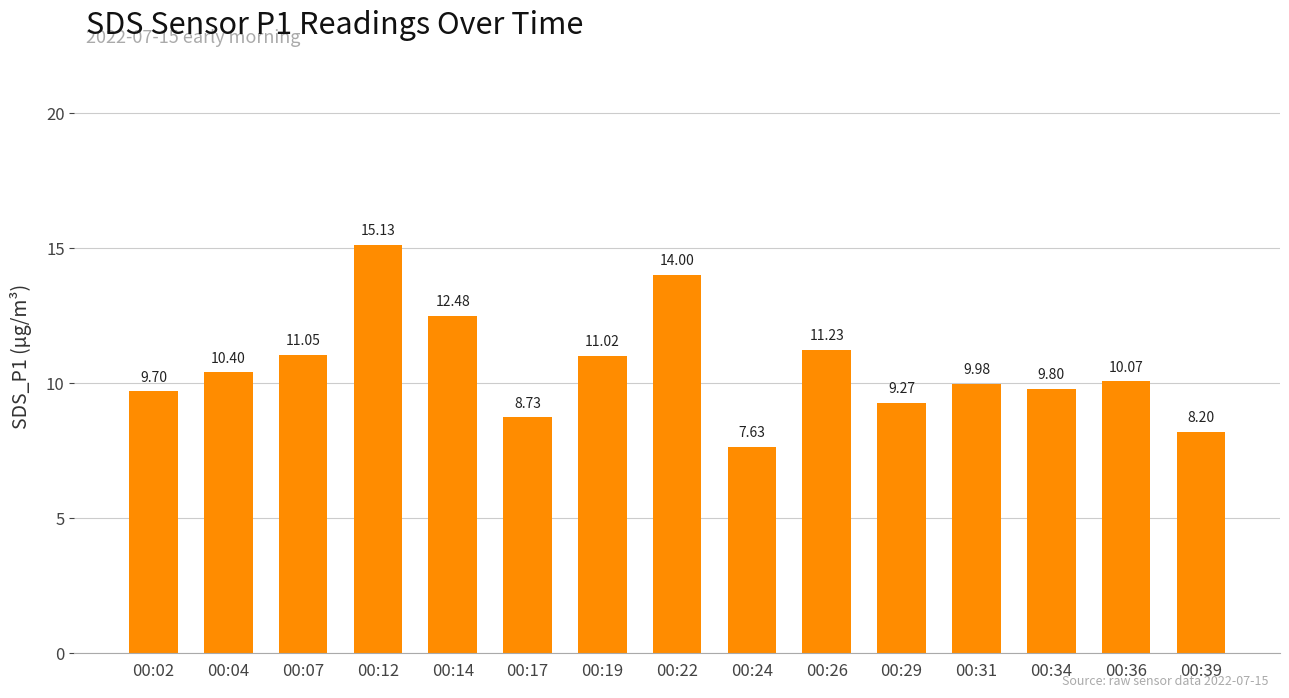

What is the smallest value displayed?

7.6